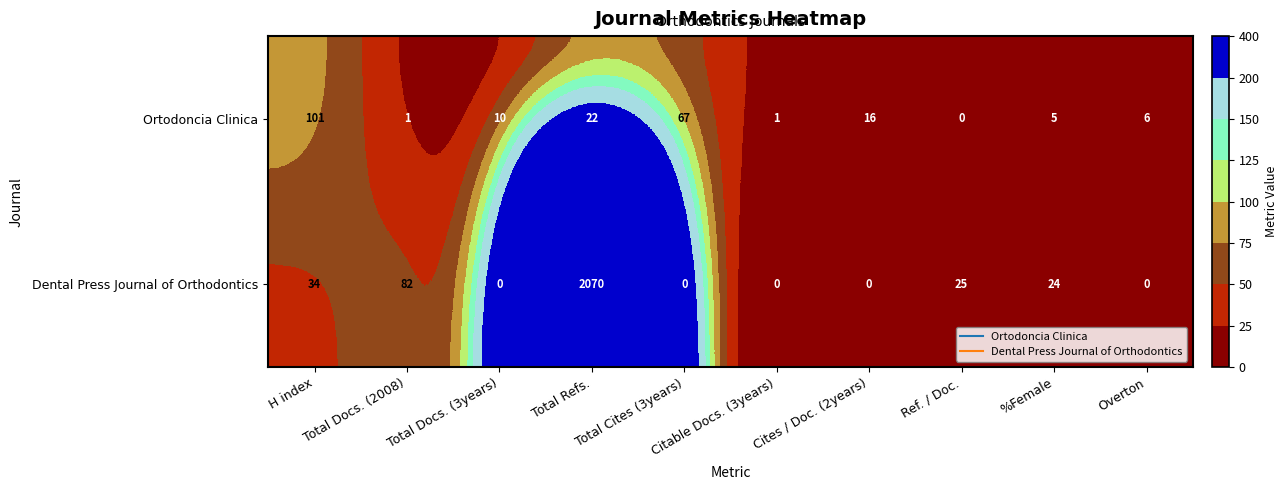

List the series in order of their overall mean, lowest first.

Ortodoncia Clinica, Dental Press Journal of Orthodontics